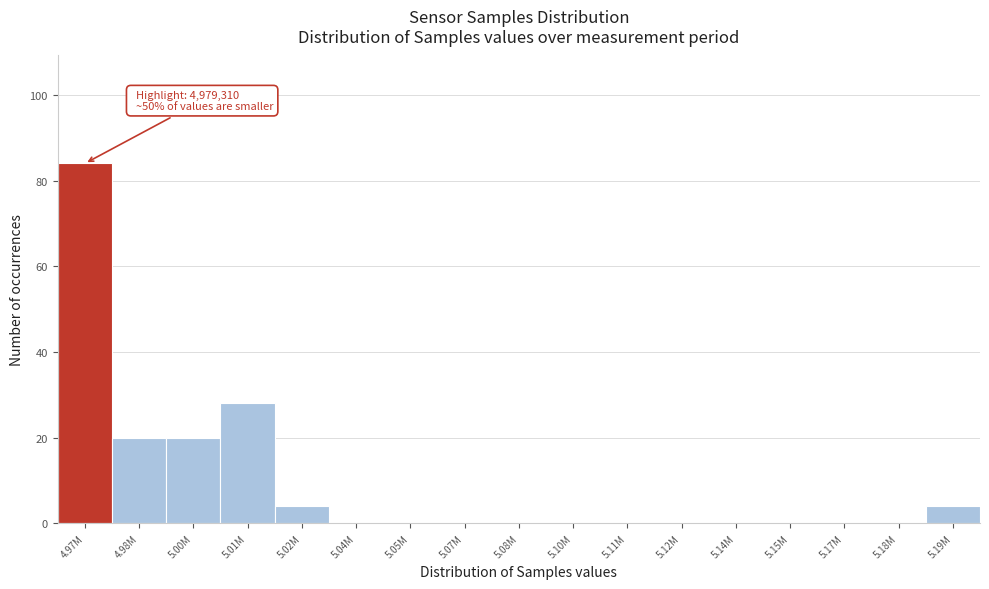

Reading right to left, transcribe all the data shown in this chart.

5.19M=4	5.18M=0	5.17M=0	5.15M=0	5.14M=0	5.12M=0	5.11M=0	5.10M=0	5.08M=0	5.07M=0	5.05M=0	5.04M=0	5.02M=4	5.01M=28	5.00M=20	4.98M=20	4.97M=84